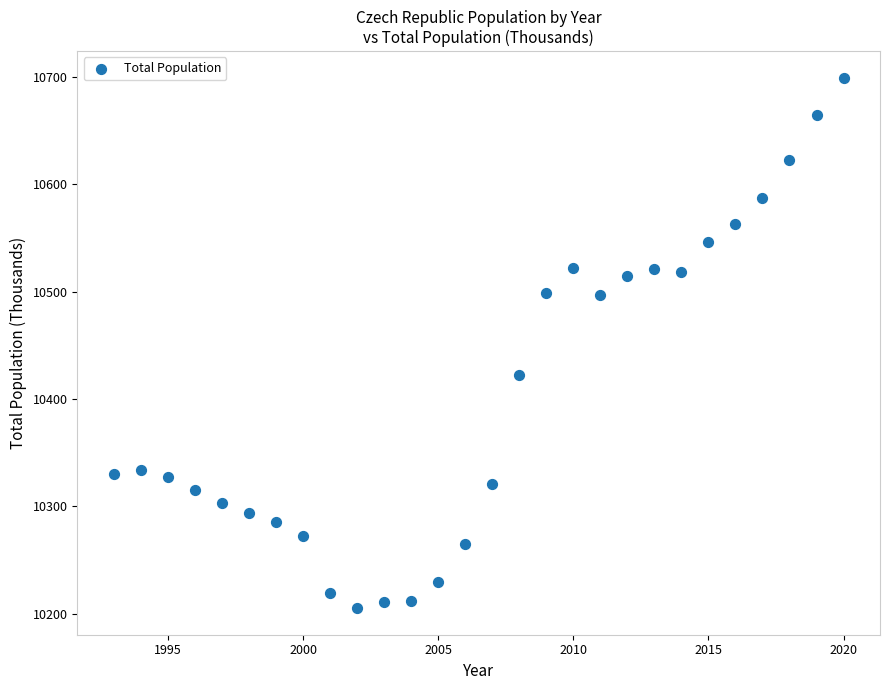

What is the range of X values (max minus min)?

27.0